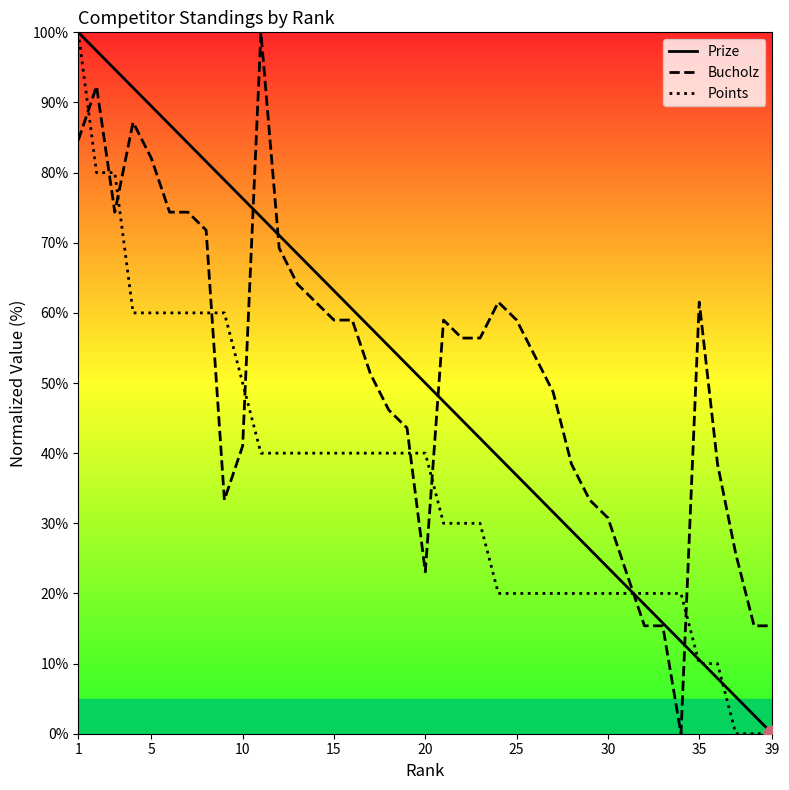

What is the total value across all series at 25?

115.8